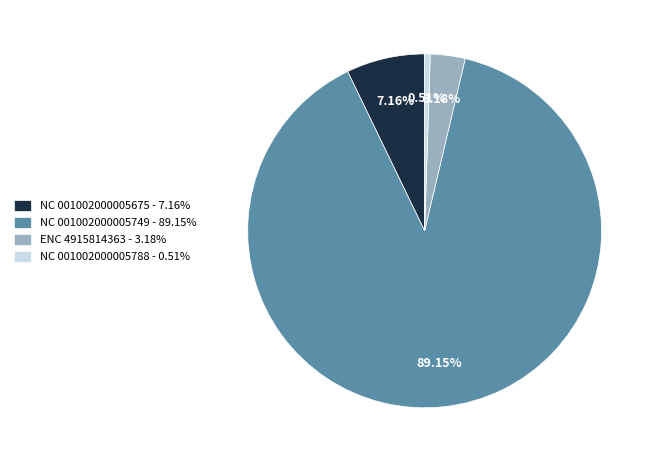

To the nearest percent, what is the difference between the NC 001002000005788 and NC 001002000005675 slice percentages?

7%